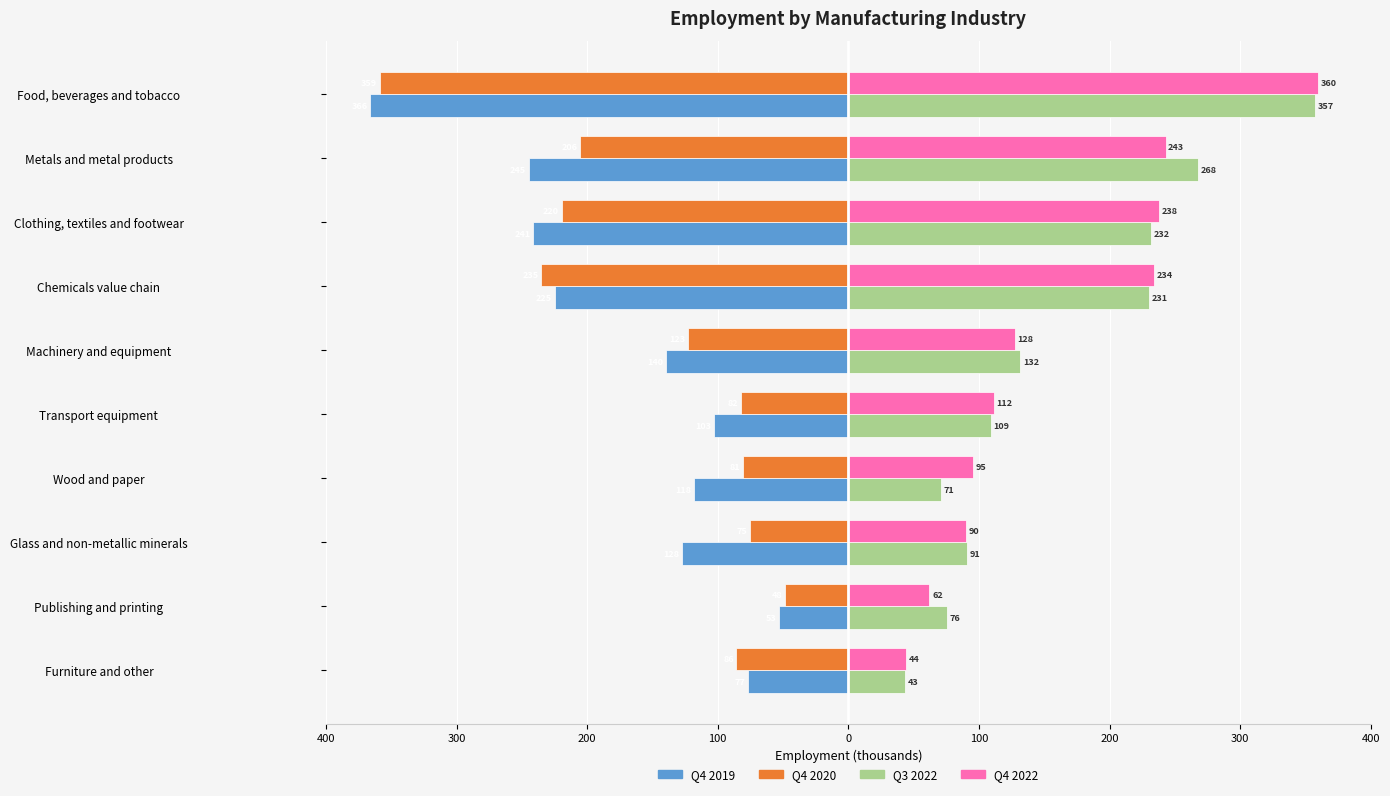

What are all the series names shown in the legend?

Q4 2019, Q4 2020, Q3 2022, Q4 2022